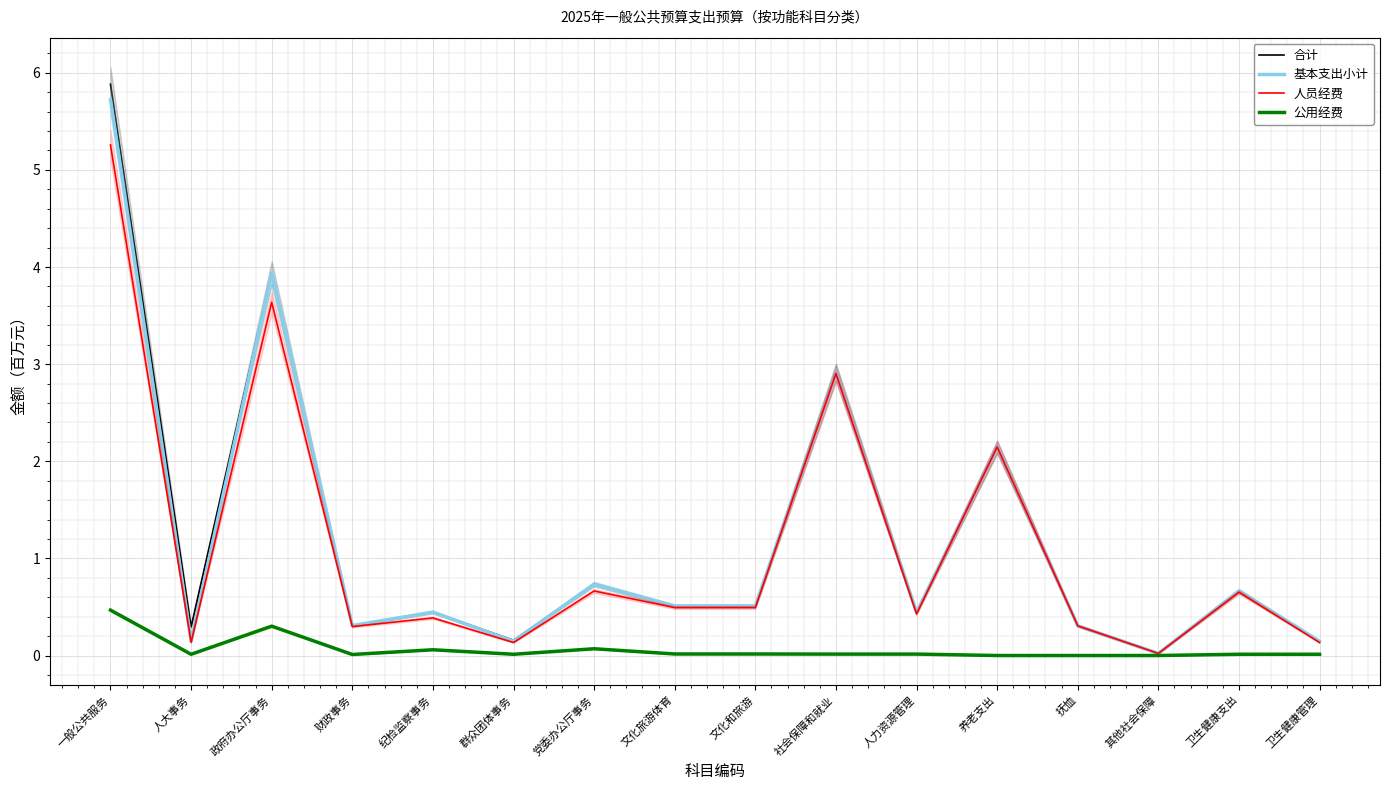

What is the average value of the 公用经费 series?

0.1